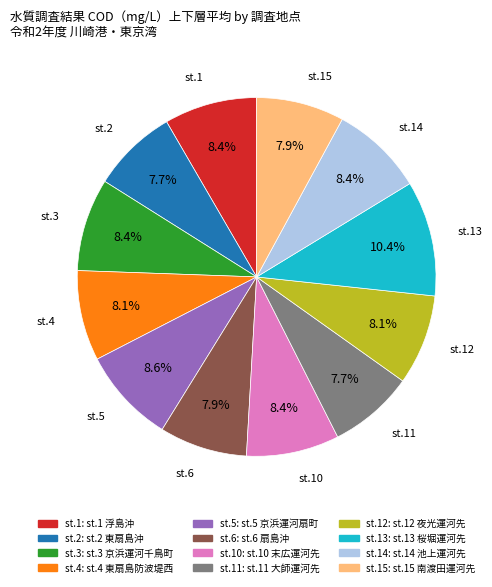

Is there a majority slice in this chart?

No